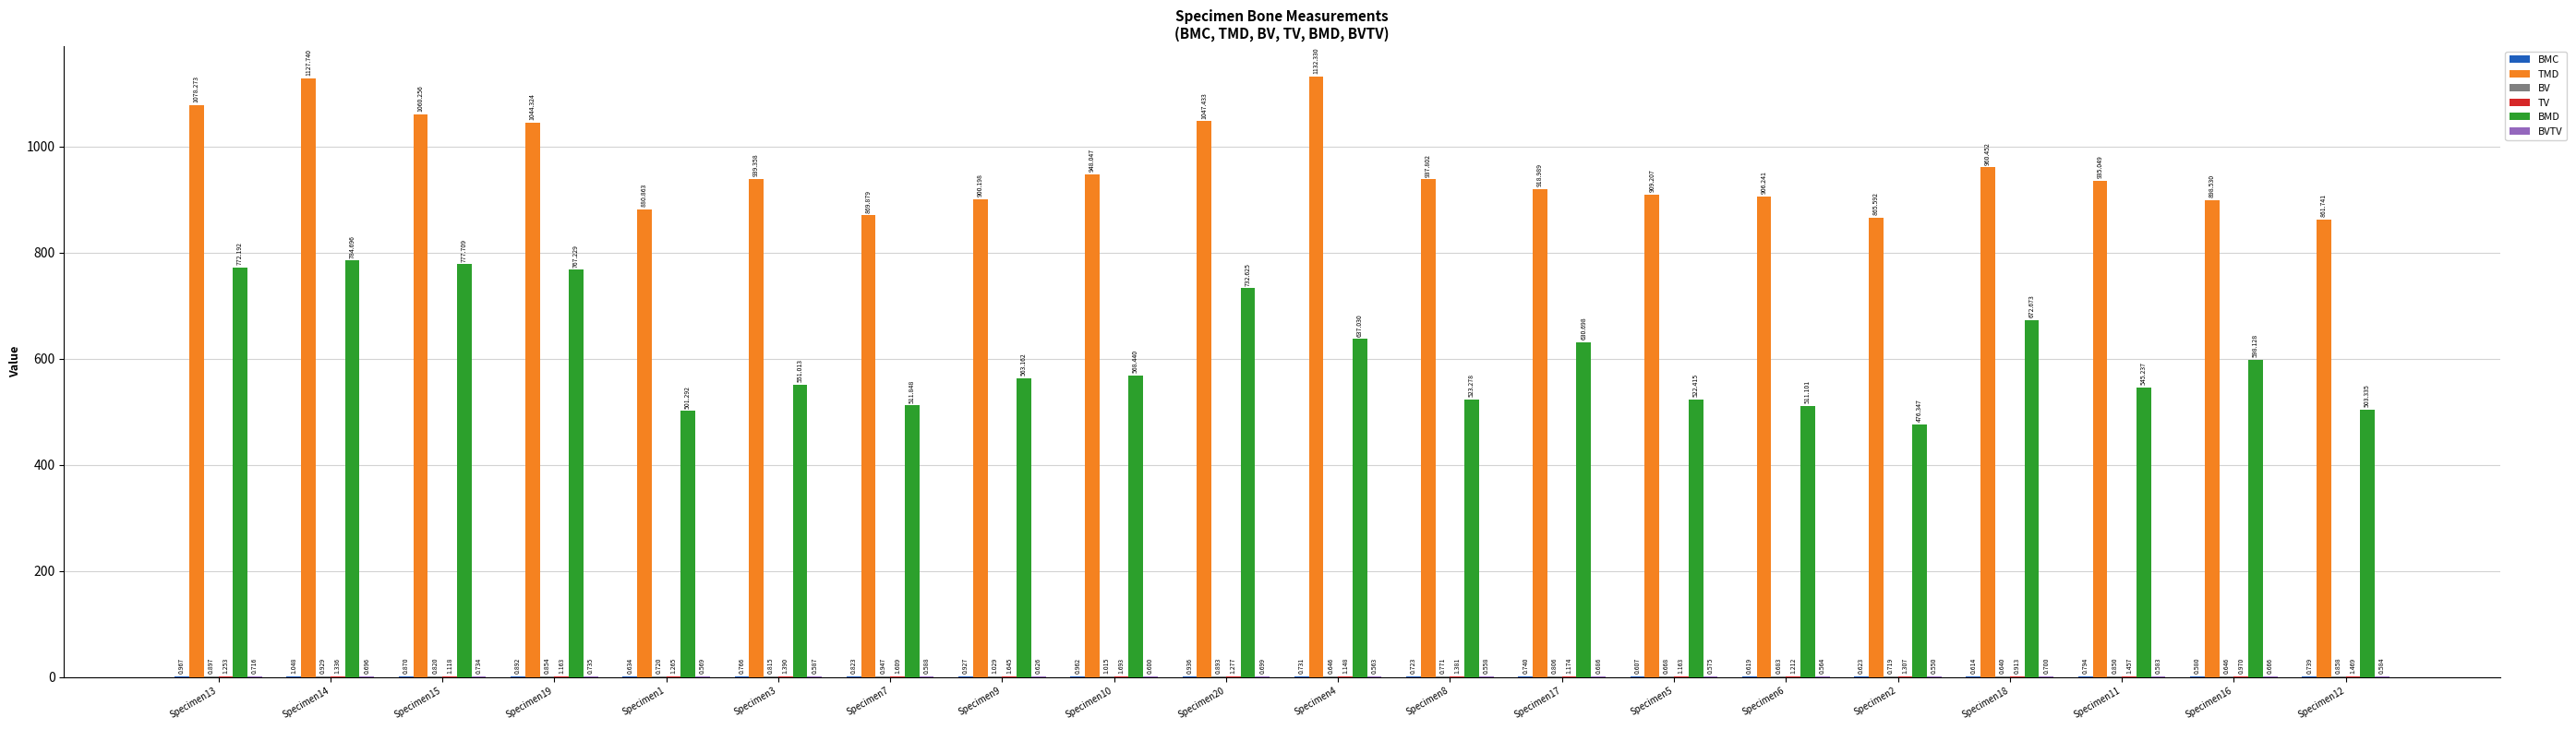

Which series has the largest total across all categories?

TMD